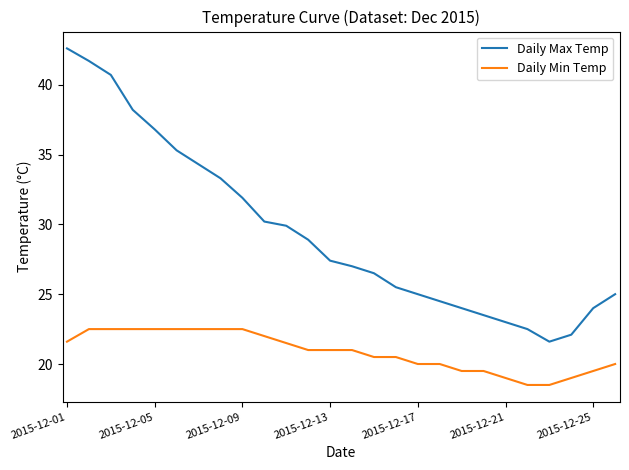

How many lines are shown in the chart?

2